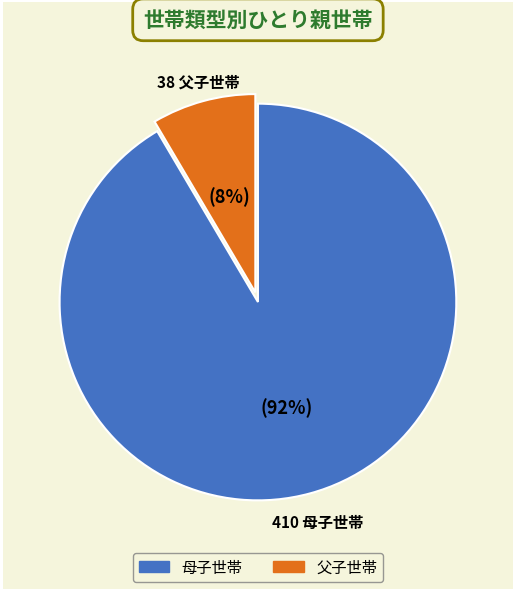

To the nearest percent, what is the average slice percentage?

50%